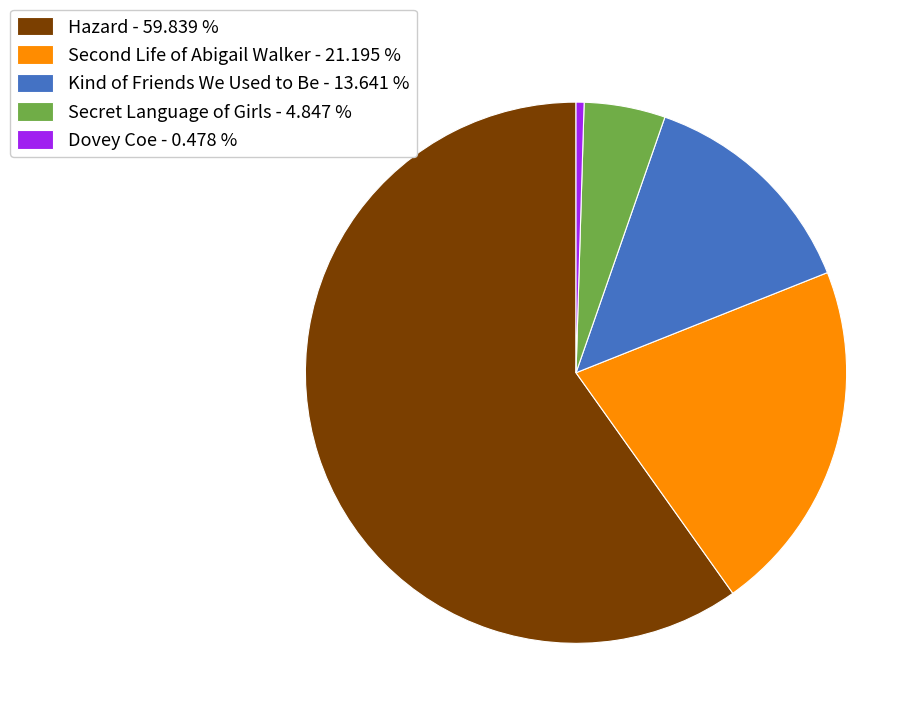

Which slice is the largest?

Hazard